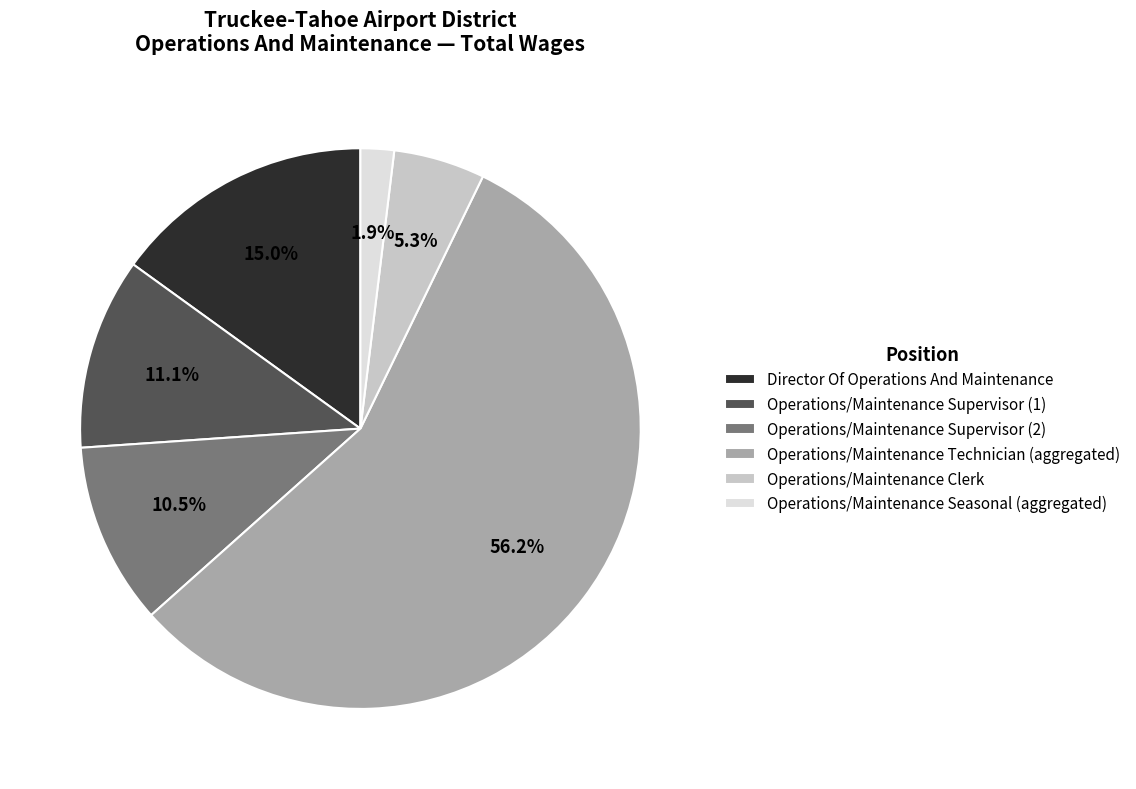

Is it true that Director Of Operations And Maintenance is 27% of the pie?

False